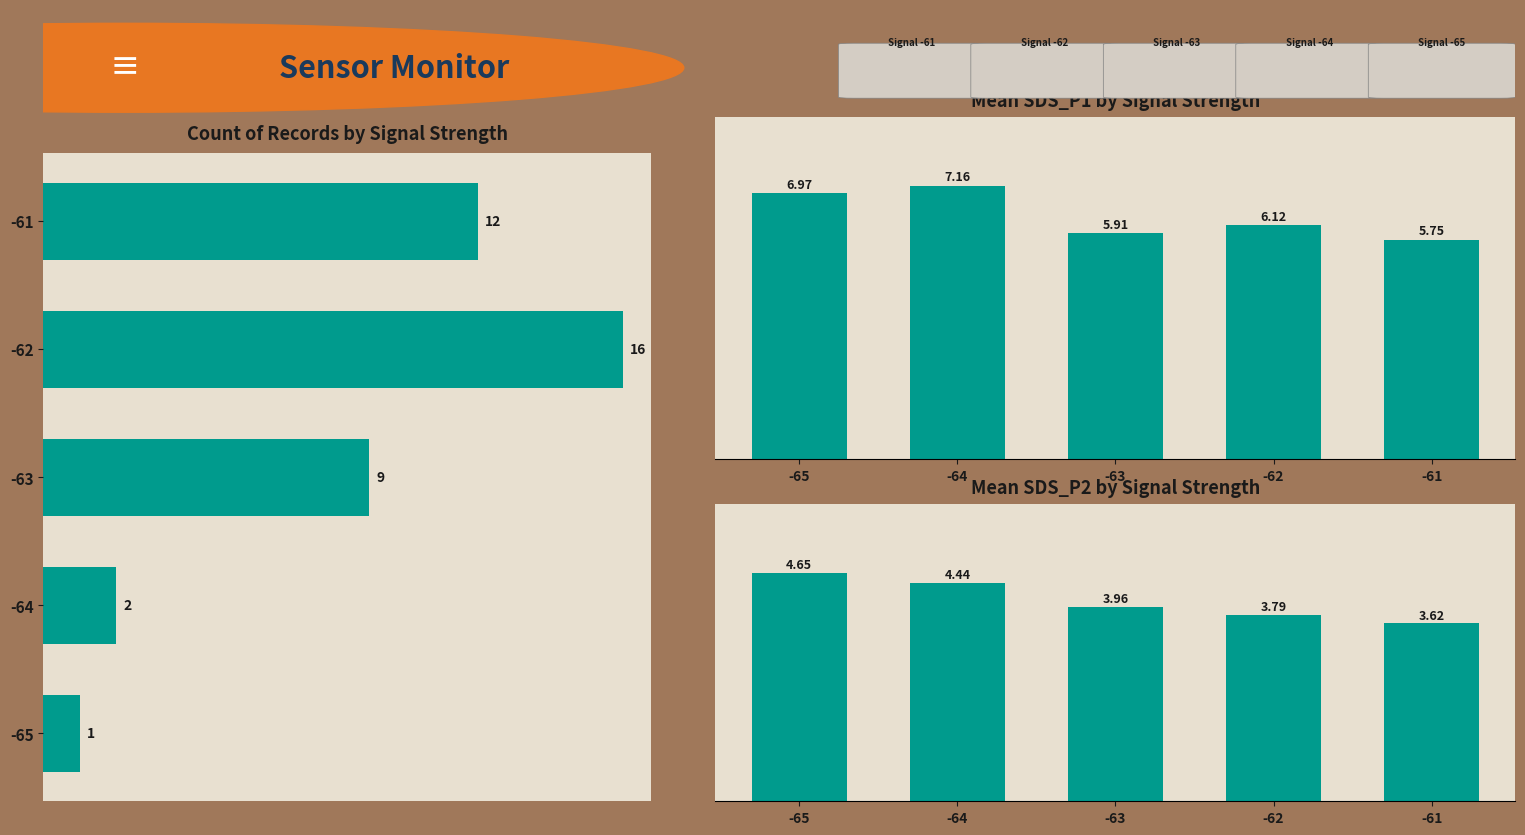

What are all the series names shown in the legend?

Count per Signal, Mean SDS_P1, Mean SDS_P2